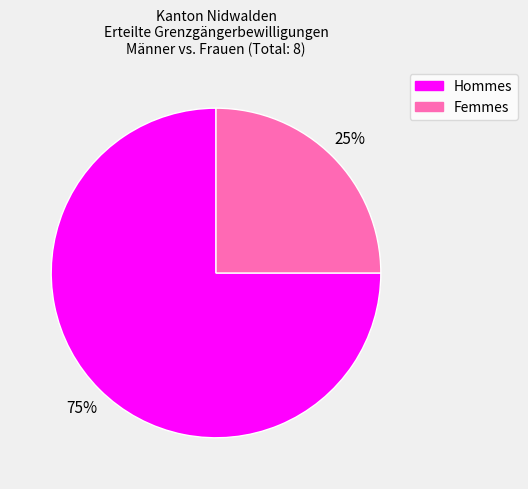

To the nearest percent, what is the difference between the largest and smallest slice percentages?

50%